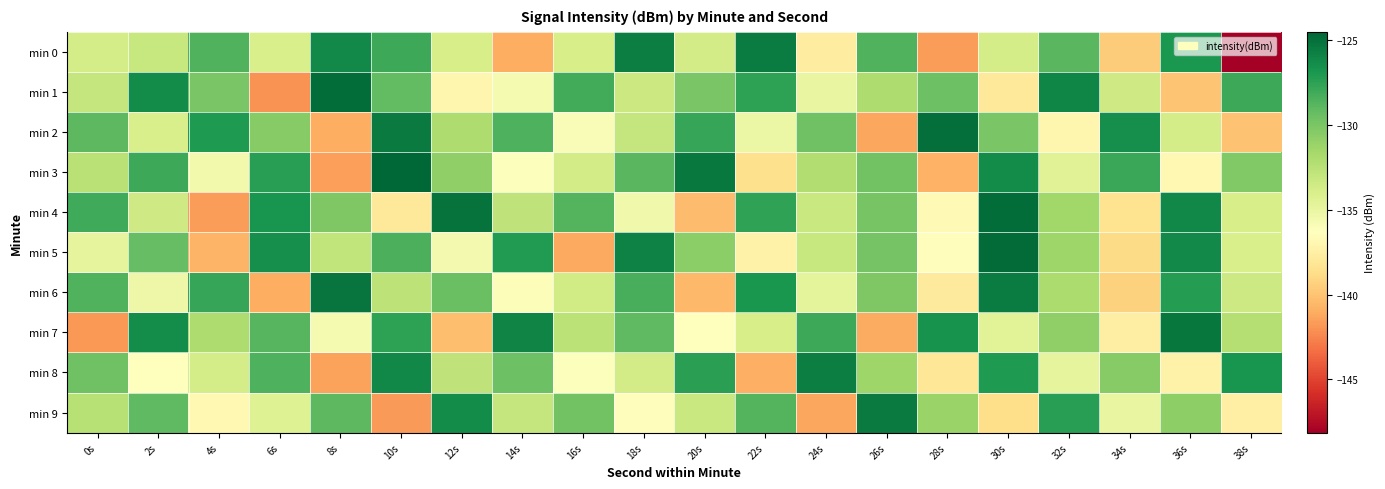

Reading left to right, list all the values displayed in this chart.

min 0: 0s=-133.8	2s=-133.1	4s=-128.6	6s=-133.9	8s=-126.2	10s=-128.0	12s=-133.8	14s=-141.0	16s=-133.9	18s=-125.6	20s=-133.7	22s=-125.6	24s=-137.7	26s=-128.6	28s=-141.6	30s=-133.7	32s=-128.9	34s=-139.6	36s=-126.9	38s=-148.1
min 1: 0s=-133.1	2s=-126.3	4s=-130.0	6s=-142.0	8s=-124.8	10s=-129.2	12s=-137.0	14s=-135.7	16s=-128.2	18s=-133.3	20s=-130.0	22s=-127.5	24s=-135.0	26s=-132.0	28s=-129.5	30s=-138.0	32s=-126.0	34s=-133.5	36s=-140.0	38s=-128.0
min 2: 0s=-129.0	2s=-134.0	4s=-127.0	6s=-130.5	8s=-141.0	10s=-125.5	12s=-132.0	14s=-128.5	16s=-136.0	18s=-133.0	20s=-127.8	22s=-135.2	24s=-129.6	26s=-141.3	28s=-124.9	30s=-130.0	32s=-137.0	34s=-126.5	36s=-133.8	38s=-140.1
min 3: 0s=-132.5	2s=-128.0	4s=-135.5	6s=-127.3	8s=-141.5	10s=-124.5	12s=-130.8	14s=-136.2	16s=-133.7	18s=-128.9	20s=-125.4	22s=-138.6	24s=-132.1	26s=-129.7	28s=-140.8	30s=-126.3	32s=-134.4	34s=-127.9	36s=-136.8	38s=-130.3
min 4: 0s=-128.1	2s=-133.5	4s=-141.6	6s=-126.8	8s=-130.2	10s=-137.9	12s=-125.1	14s=-132.8	16s=-128.7	18s=-135.4	20s=-140.3	22s=-127.6	24s=-133.2	26s=-129.9	28s=-136.7	30s=-124.8	32s=-131.5	34s=-138.4	36s=-126.1	38s=-133.9
min 5: 0s=-134.8	2s=-129.3	4s=-140.7	6s=-126.5	8s=-132.9	10s=-128.4	12s=-135.6	14s=-127.1	16s=-141.2	18s=-125.8	20s=-130.6	22s=-137.3	24s=-133.1	26s=-129.8	28s=-136.5	30s=-124.7	32s=-131.4	34s=-138.9	36s=-126.2	38s=-134.0
min 6: 0s=-128.6	2s=-135.3	4s=-127.8	6s=-141.0	8s=-125.2	10s=-132.7	12s=-129.4	14s=-136.1	16s=-133.6	18s=-128.3	20s=-140.5	22s=-126.9	24s=-134.7	26s=-130.2	28s=-137.8	30s=-125.6	32s=-131.9	34s=-139.3	36s=-127.2	38s=-133.4
min 7: 0s=-141.8	2s=-126.4	4s=-132.0	6s=-128.8	8s=-135.7	10s=-127.5	12s=-140.2	14s=-125.9	16s=-132.6	18s=-129.1	20s=-136.4	22s=-133.9	24s=-128.0	26s=-141.1	28s=-126.7	30s=-134.5	32s=-130.8	34s=-137.6	36s=-125.3	38s=-132.3
min 8: 0s=-129.6	2s=-136.3	4s=-133.8	6s=-128.5	8s=-141.4	10s=-126.1	12s=-132.8	14s=-129.5	16s=-136.2	18s=-133.7	20s=-127.4	22s=-140.9	24s=-125.7	26s=-131.4	28s=-138.1	30s=-127.0	32s=-134.8	34s=-130.5	36s=-137.3	38s=-126.8
min 9: 0s=-132.4	2s=-129.1	4s=-136.8	6s=-134.3	8s=-129.0	10s=-141.7	12s=-126.3	14s=-133.0	16s=-129.7	18s=-136.5	20s=-133.2	22s=-128.7	24s=-141.3	26s=-125.5	28s=-131.2	30s=-138.7	32s=-127.3	34s=-135.0	36s=-130.7	38s=-137.5